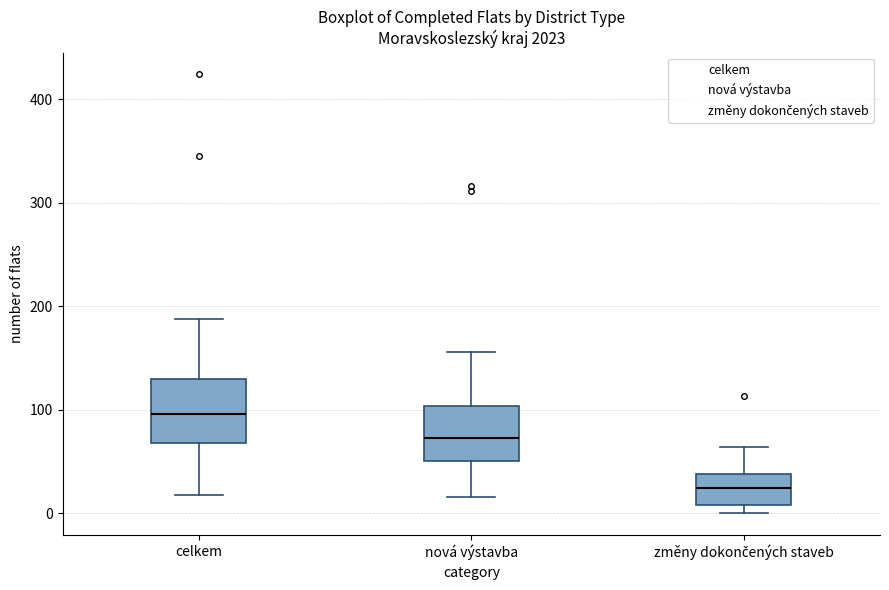

Where is the lower edge of the box for nová výstavba on the y-axis? The values are not printed on the chart, so give them approximately, as read against the axis.

50